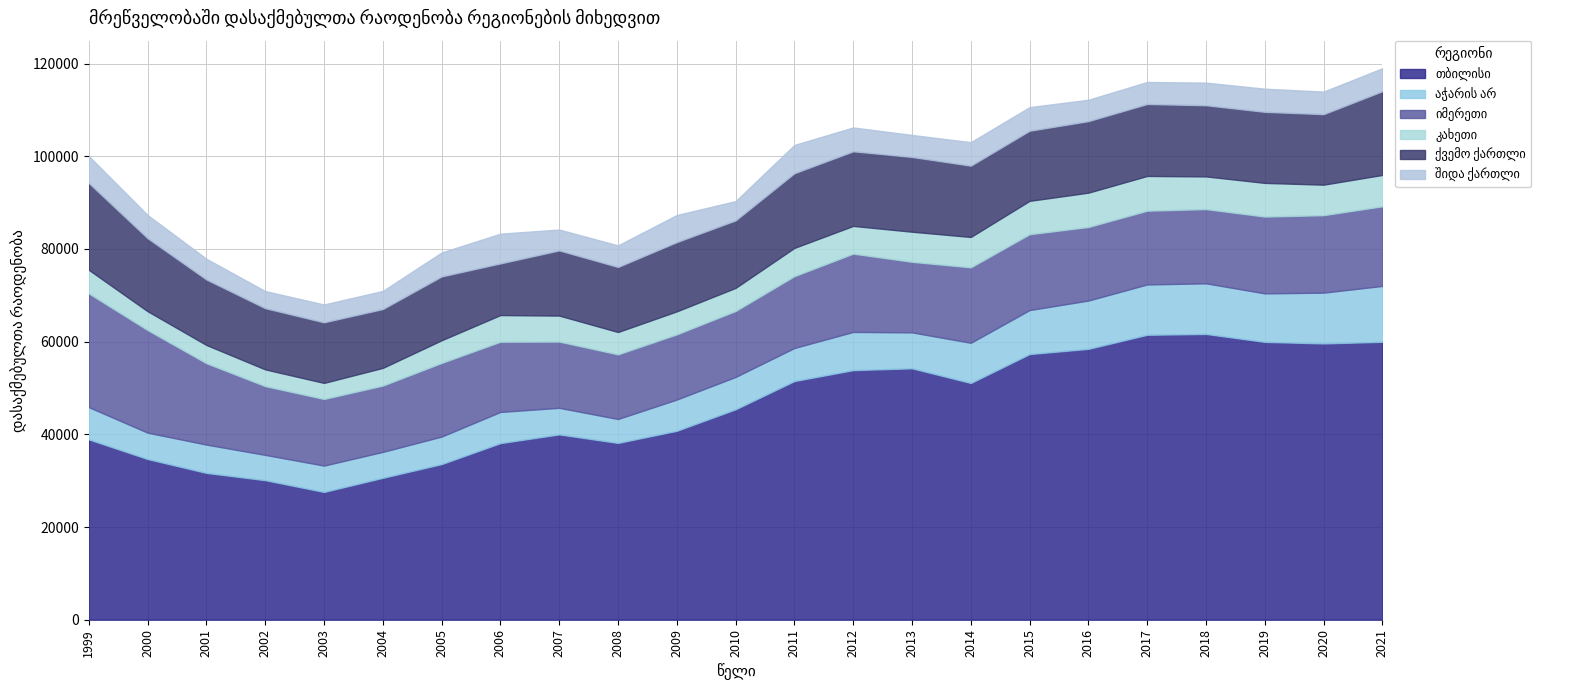

Count the number of data series in this chart.

6